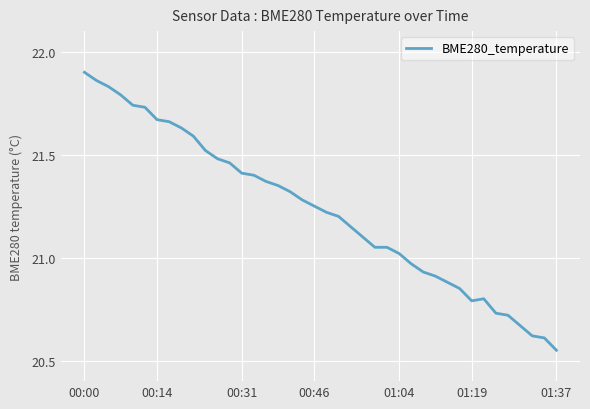

How many categories are shown in the chart?

40